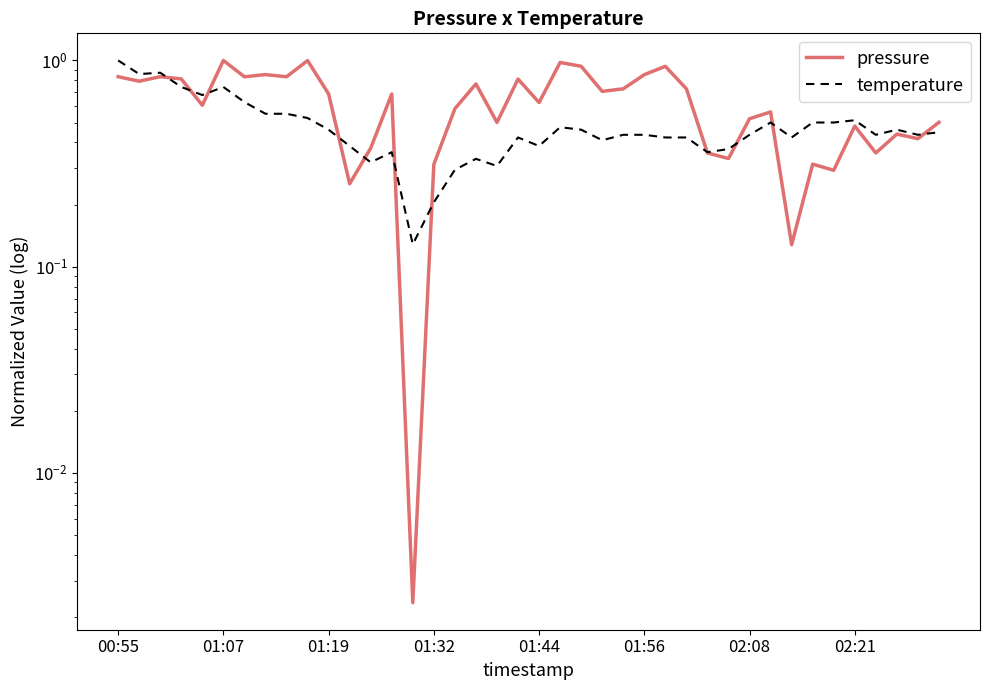

How many data points does each series have?

40